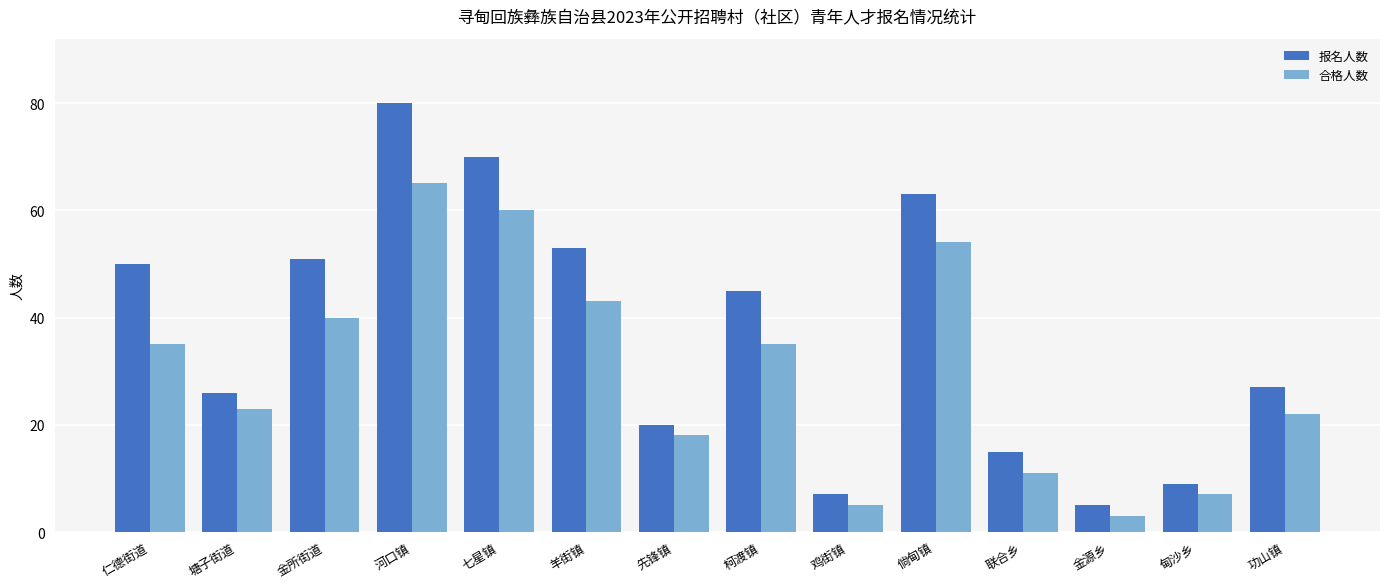

What value does the 合格人数 series have at 羊街镇, to the nearest 5?

45